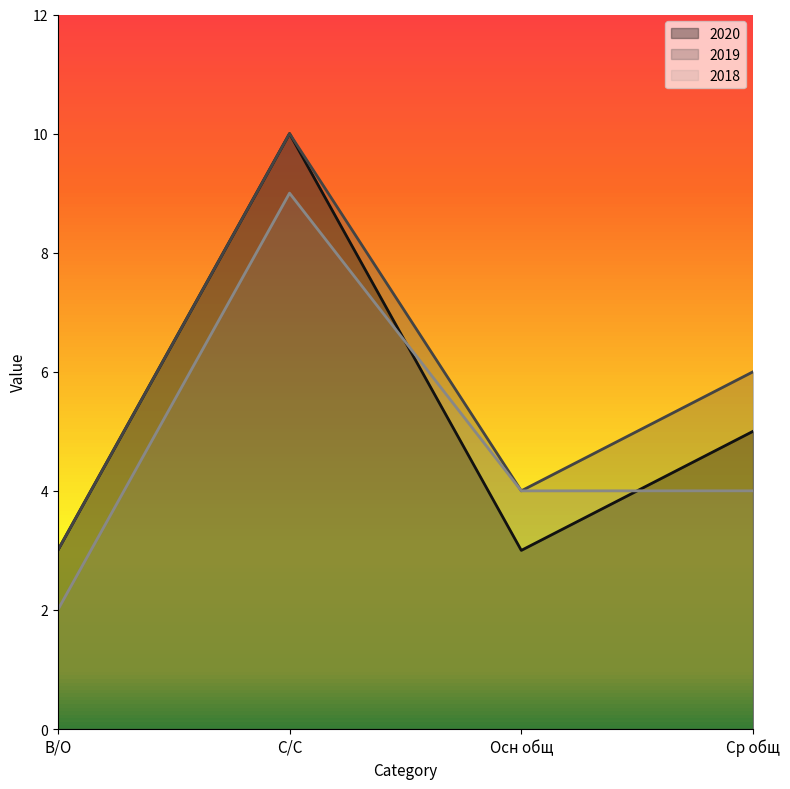

How many lines are shown in the chart?

3